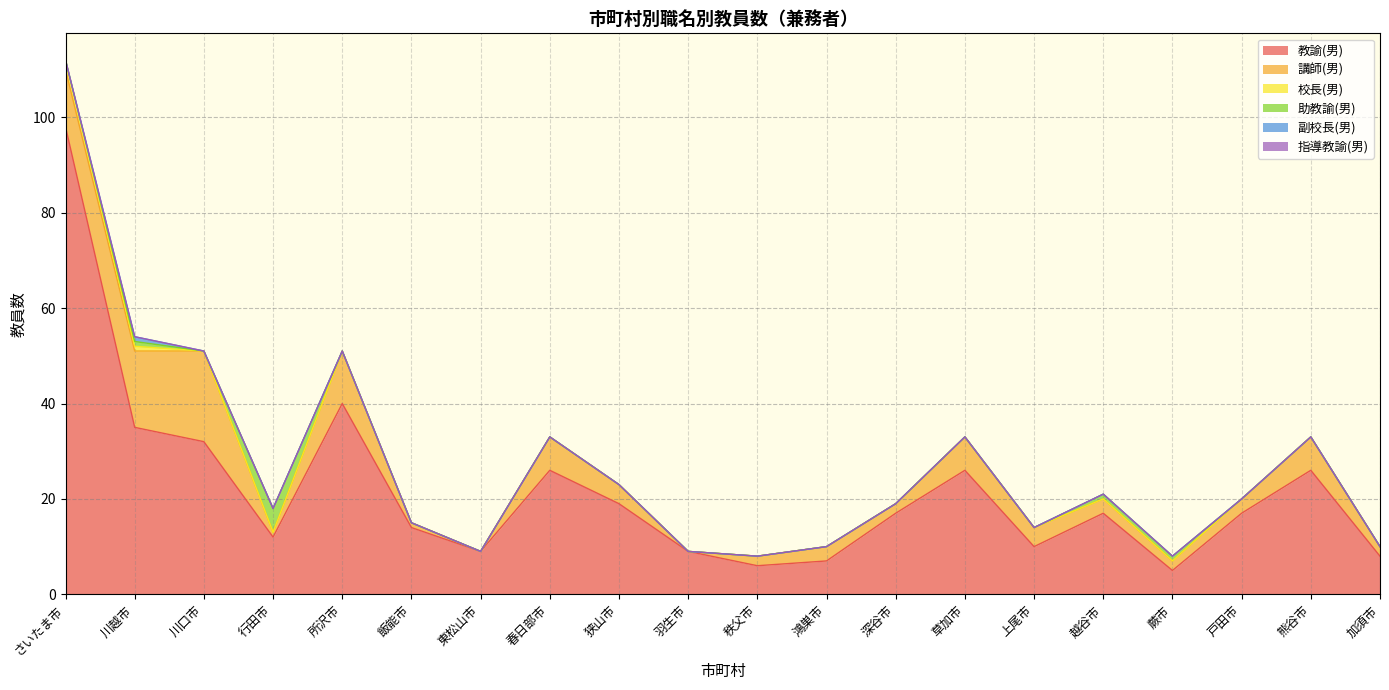

What is the label of the 19th point from the right?

川越市